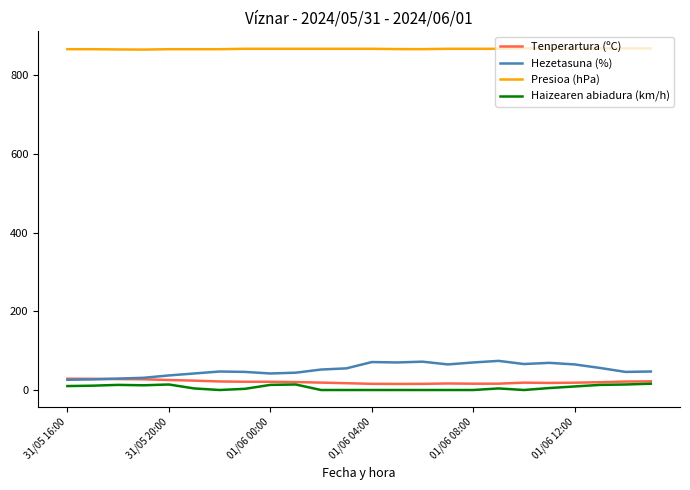

Which series has the largest total across all categories?

Presioa (hPa)